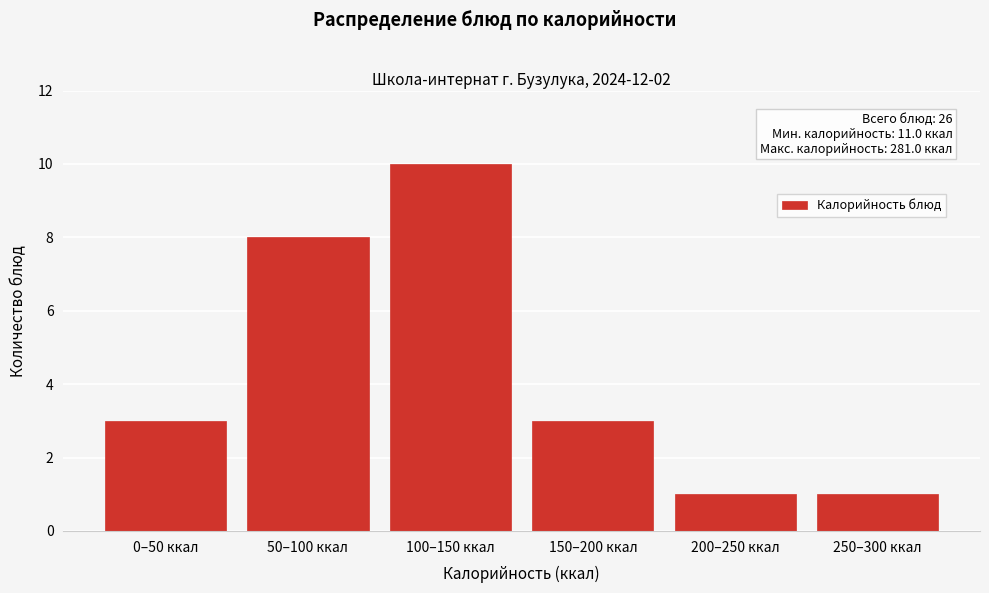

Reading left to right, what are all the values shown in this chart?

3	8	10	3	1	1